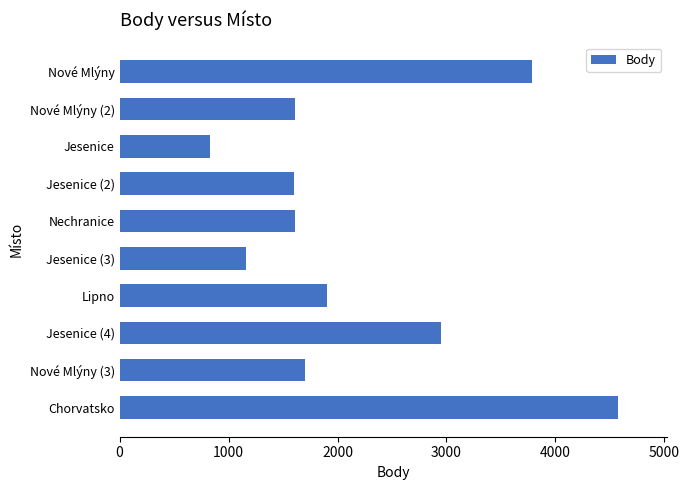

What is the value of the 5th bar from the top?

1608